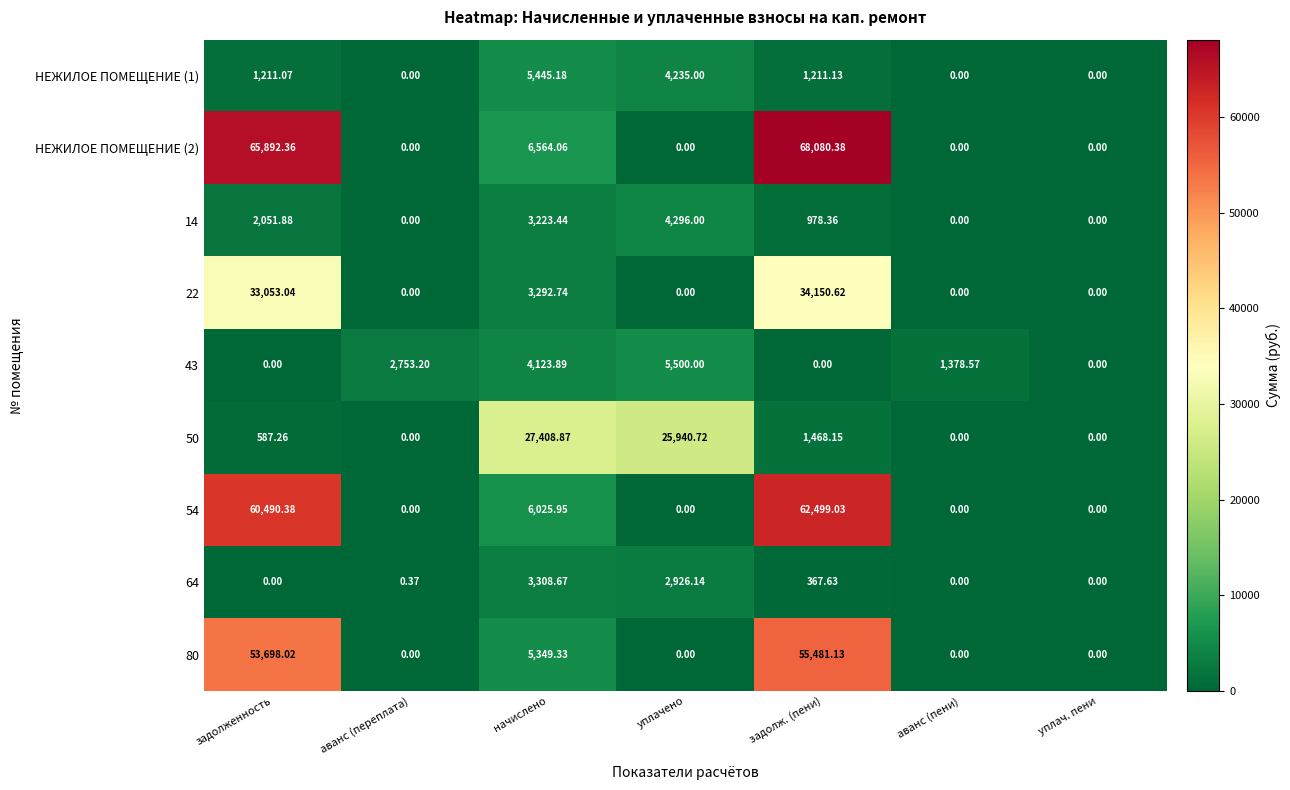

Between начислено and уплач. пени, which series saw the biggest shift?

50